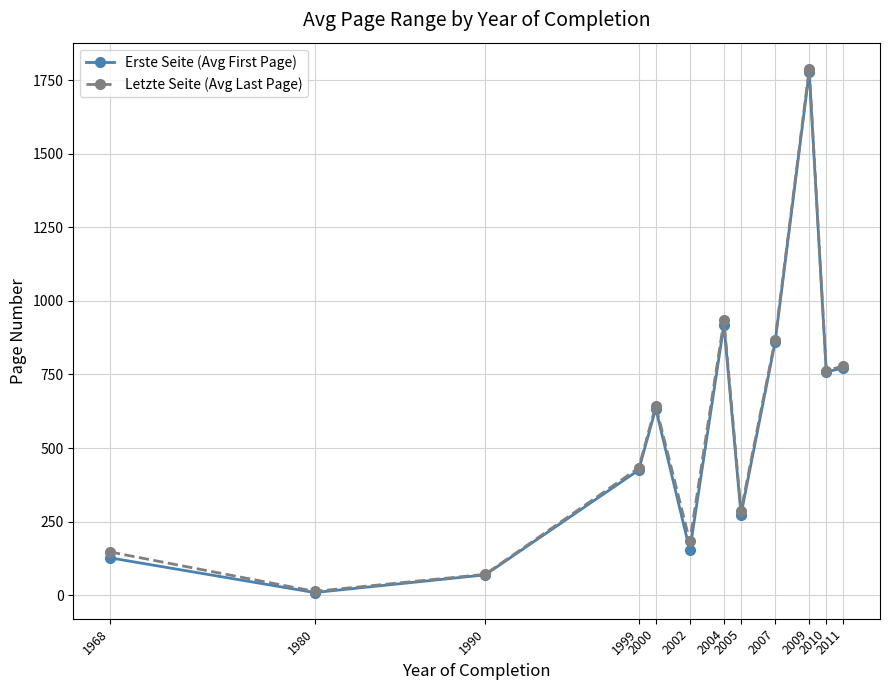

Reading left to right, list all the values displayed in this chart.

Erste Seite (Avg First Page): 1968=127.0	1980=9.0	1990=69.0	1999=425.0	2000=634.0	2002=153.0	2004=919.0	2005=274.0	2007=860.0	2009=1777.8	2010=758.2	2011=772.1
Letzte Seite (Avg Last Page): 1968=147.0	1980=13.0	1990=71.0	1999=432.0	2000=643.5	2002=183.0	2004=933.5	2005=286.0	2007=868.5	2009=1788.0	2010=763.0	2011=778.3